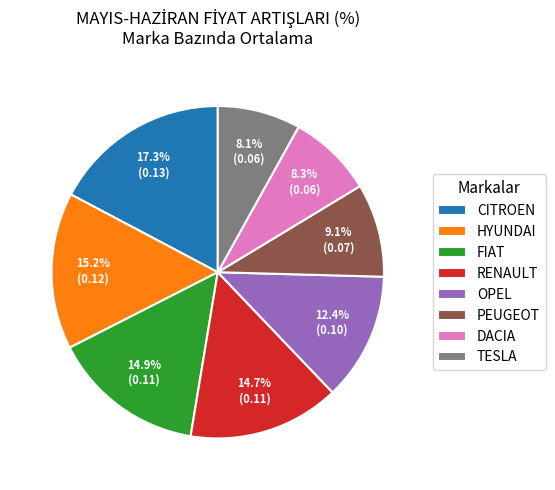

Is the sum of DACIA and PEUGEOT greater than half?

No